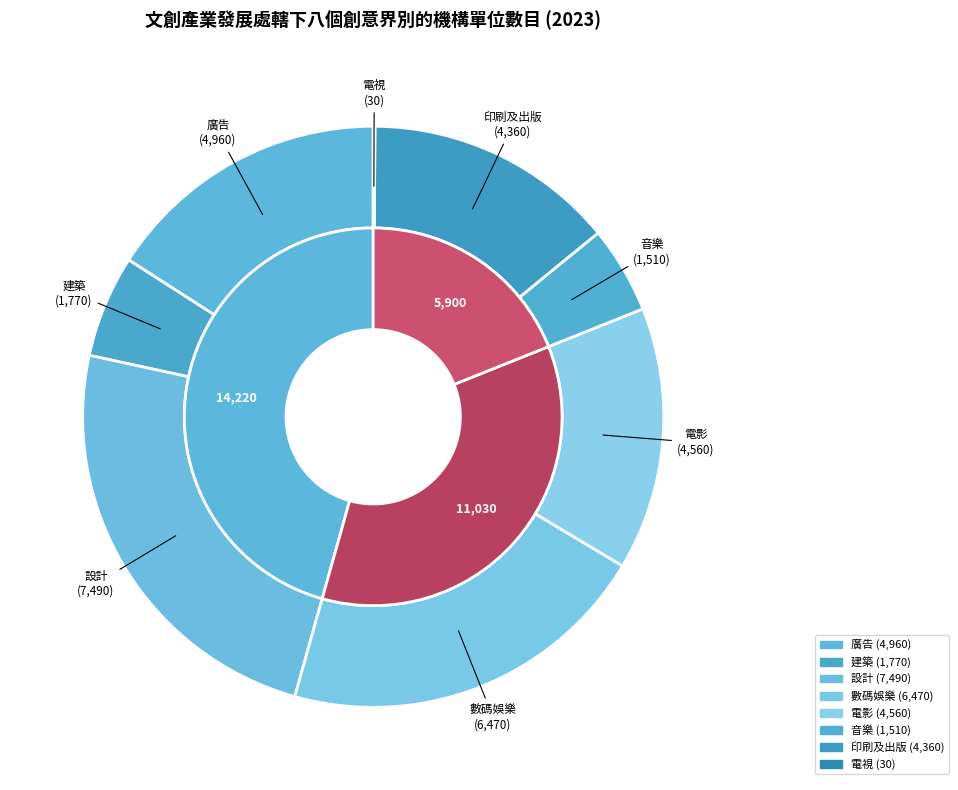

To the nearest percent, what is the difference between the 電影 and 印刷及出版 slice percentages?

1%